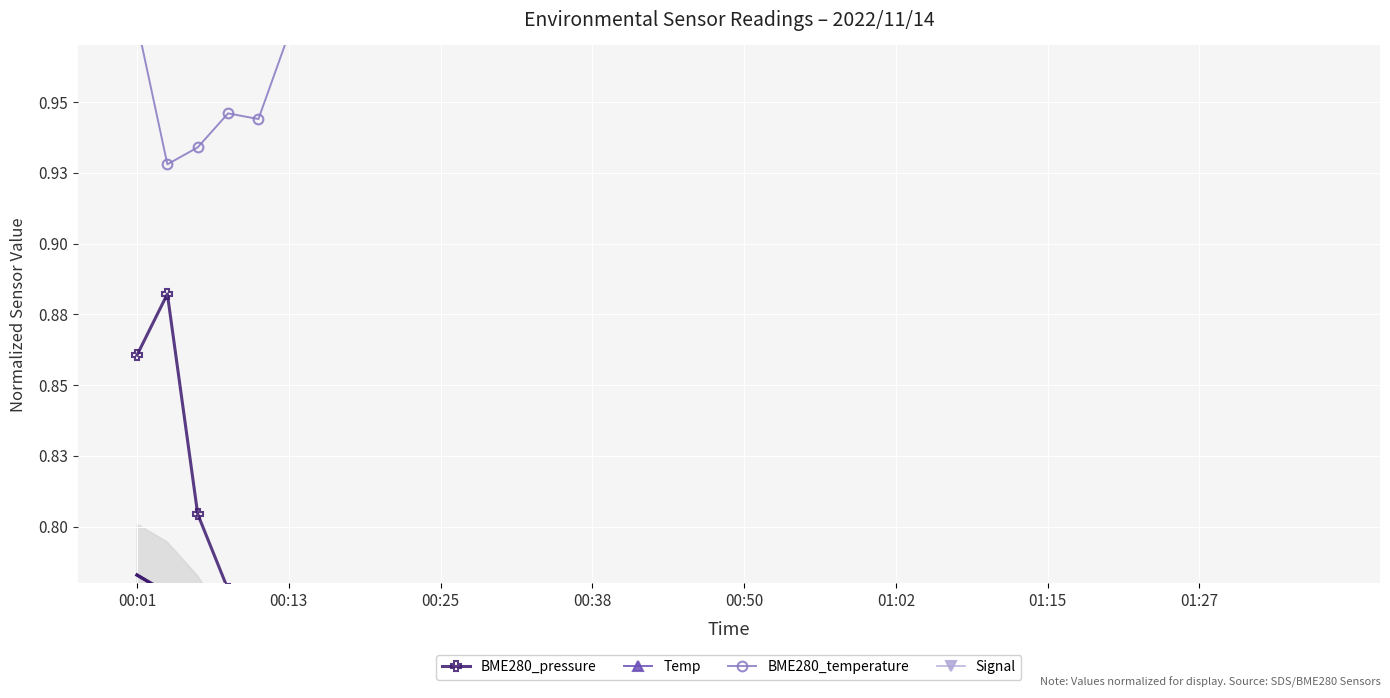

What is the approximate value of Signal at 13?

1.1